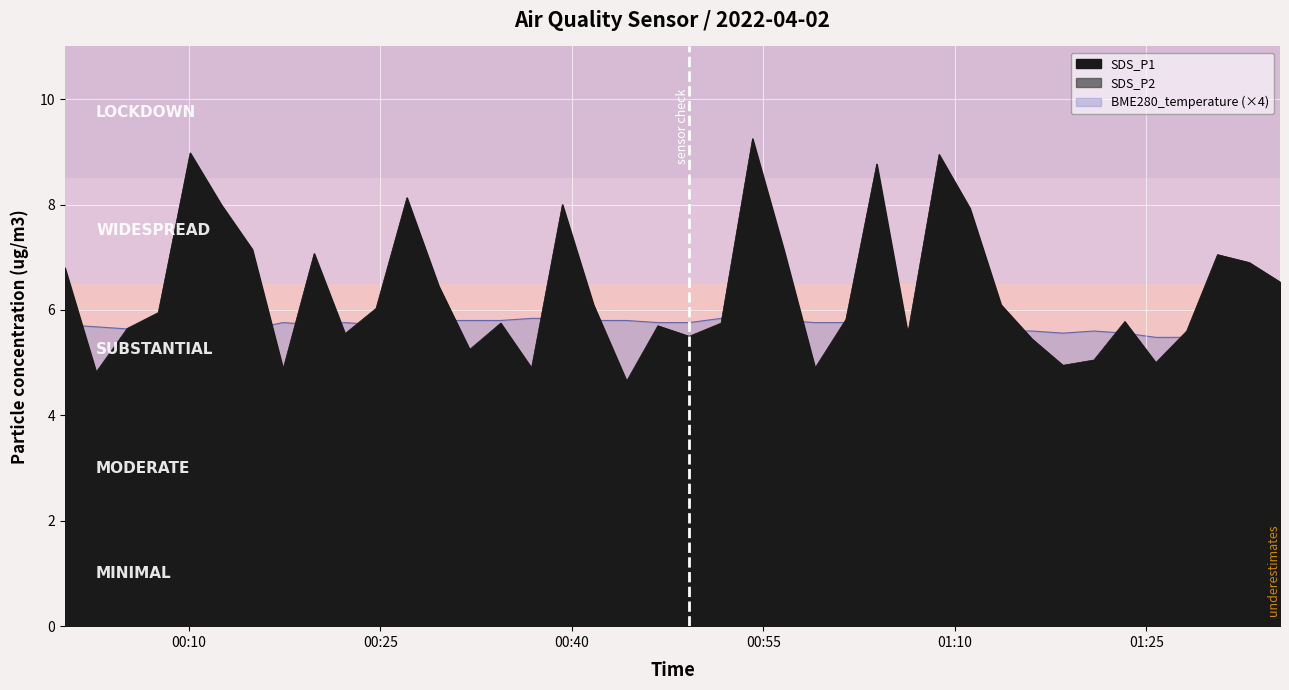

What is the value of the SDS_P2 point at the 27th from the left?

3.6